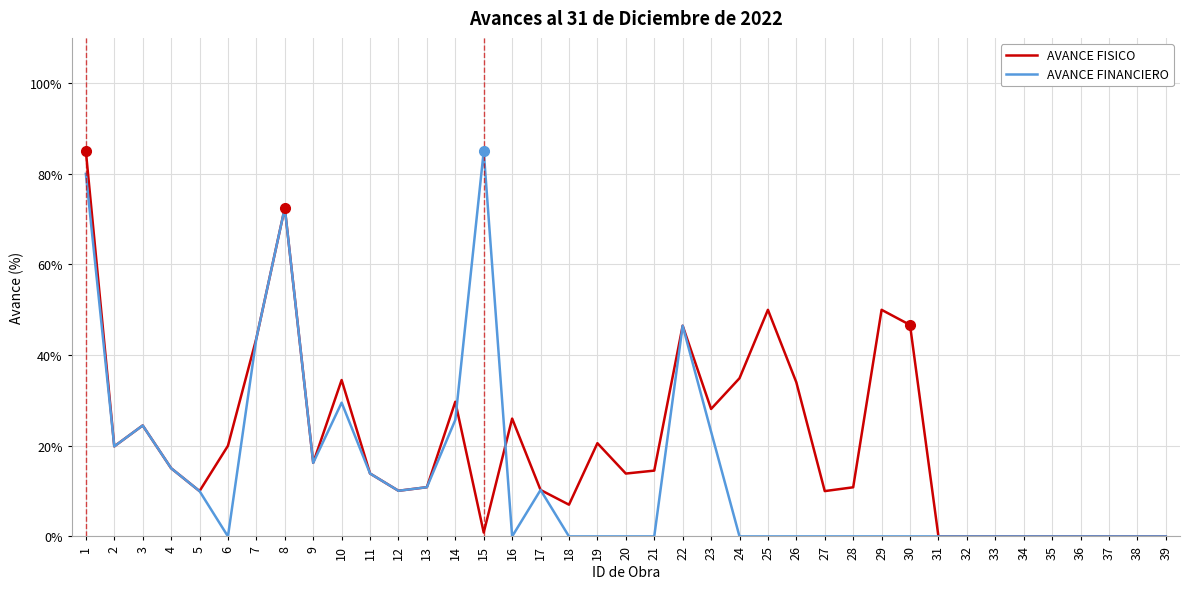

At which category is the sum across all series the highest?

1